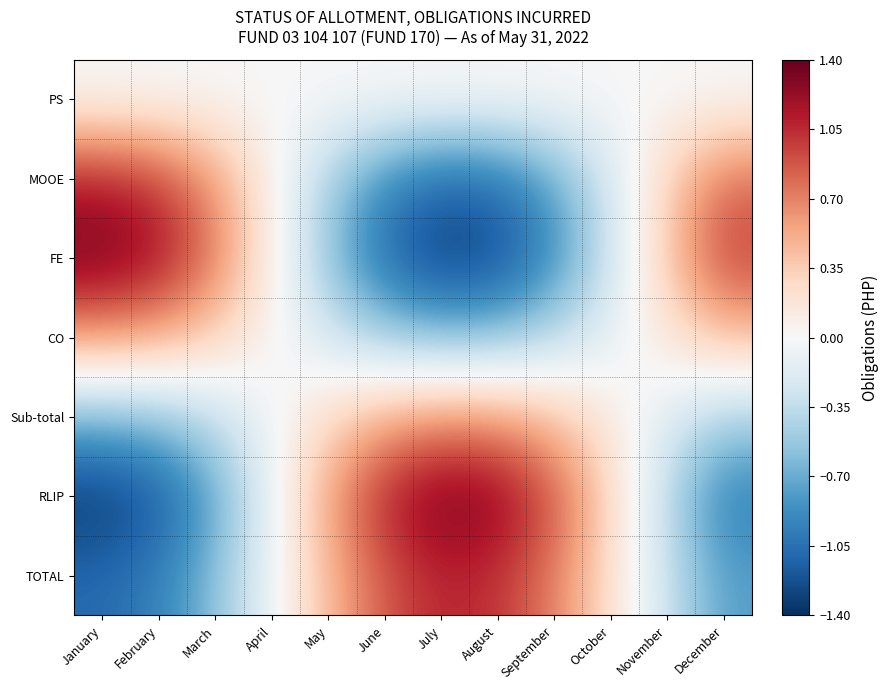

Reading left to right, extract all data points from this chart.

PS: January=0.0	February=0.0	March=0.0	April=0.0	May=-0.0	June=-0.0	July=-0.0	August=-0.0	September=-0.0	October=-0.0	November=0.0	December=0.0
MOOE: January=1.1	February=1.0	March=0.6	April=0.1	May=-0.5	June=-0.9	July=-1.1	August=-1.0	September=-0.7	October=-0.2	November=0.3	December=0.8
FE: January=1.4	February=1.2	March=0.7	April=0.1	May=-0.6	June=-1.1	July=-1.3	August=-1.3	September=-0.9	October=-0.3	November=0.4	December=1.0
CO: January=0.6	February=0.5	March=0.3	April=0.0	May=-0.2	June=-0.5	July=-0.6	August=-0.6	September=-0.4	October=-0.1	November=0.2	December=0.4
Sub-total: January=-0.6	February=-0.5	March=-0.3	April=-0.0	May=0.3	June=0.5	July=0.6	August=0.6	September=0.4	October=0.1	November=-0.2	December=-0.4
RLIP: January=-1.4	February=-1.2	March=-0.7	April=-0.1	May=0.6	June=1.1	July=1.4	August=1.3	September=0.9	October=0.3	November=-0.4	December=-1.0
TOTAL: January=-1.1	February=-0.9	March=-0.6	April=-0.1	May=0.5	June=0.9	July=1.1	August=1.0	September=0.7	October=0.2	November=-0.3	December=-0.8